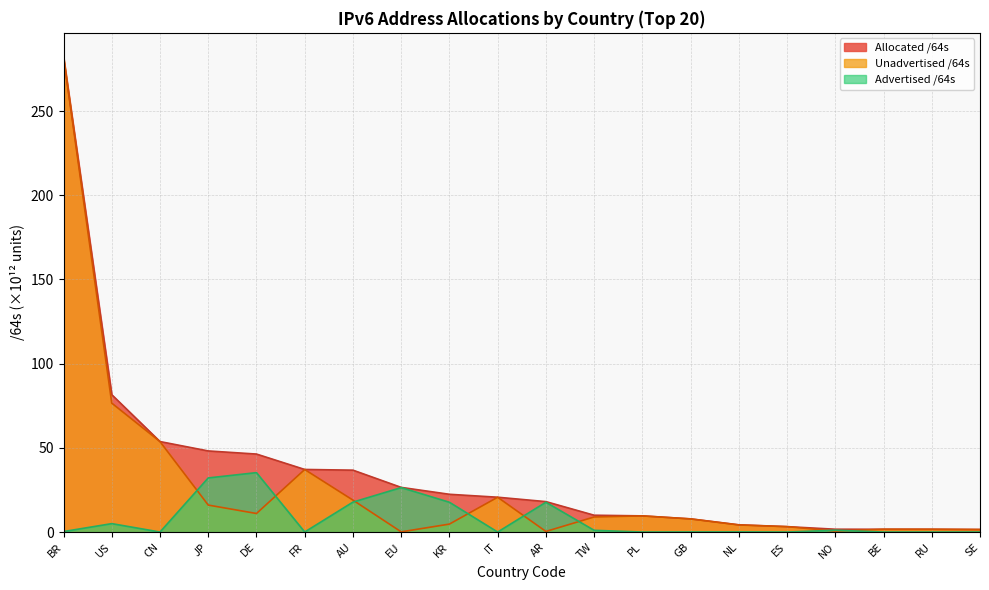

The Advertised /64s series shows 0.0 at CN. True or false?

True